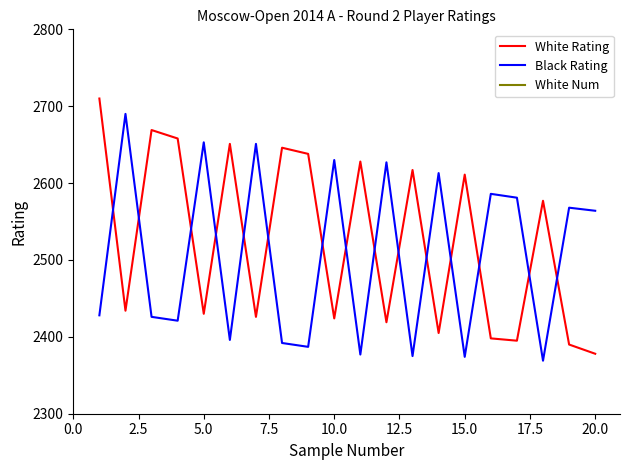

Which series ends up on top after the final intersection of White Rating and Black Rating?

Black Rating